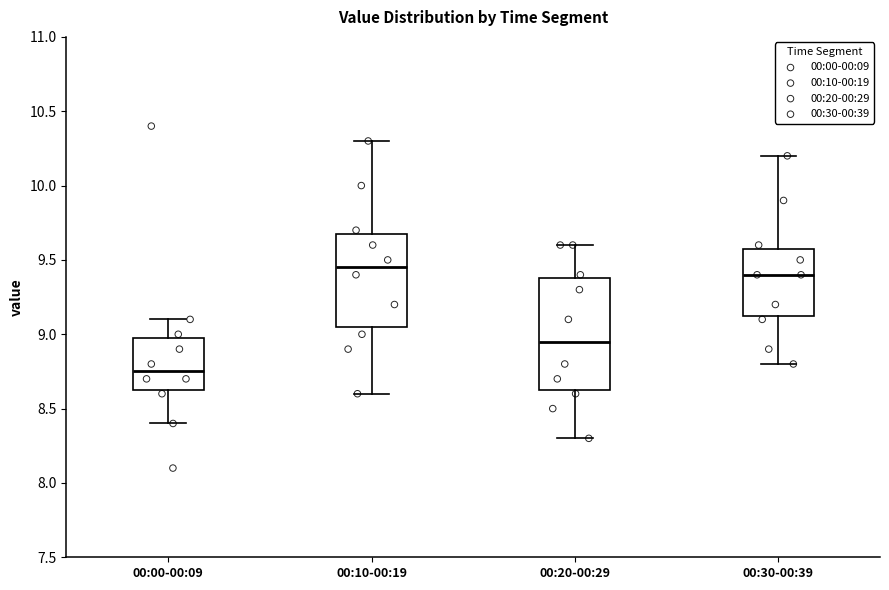

Which box is the tallest, from its lower edge to its upper edge?

00:20-00:29